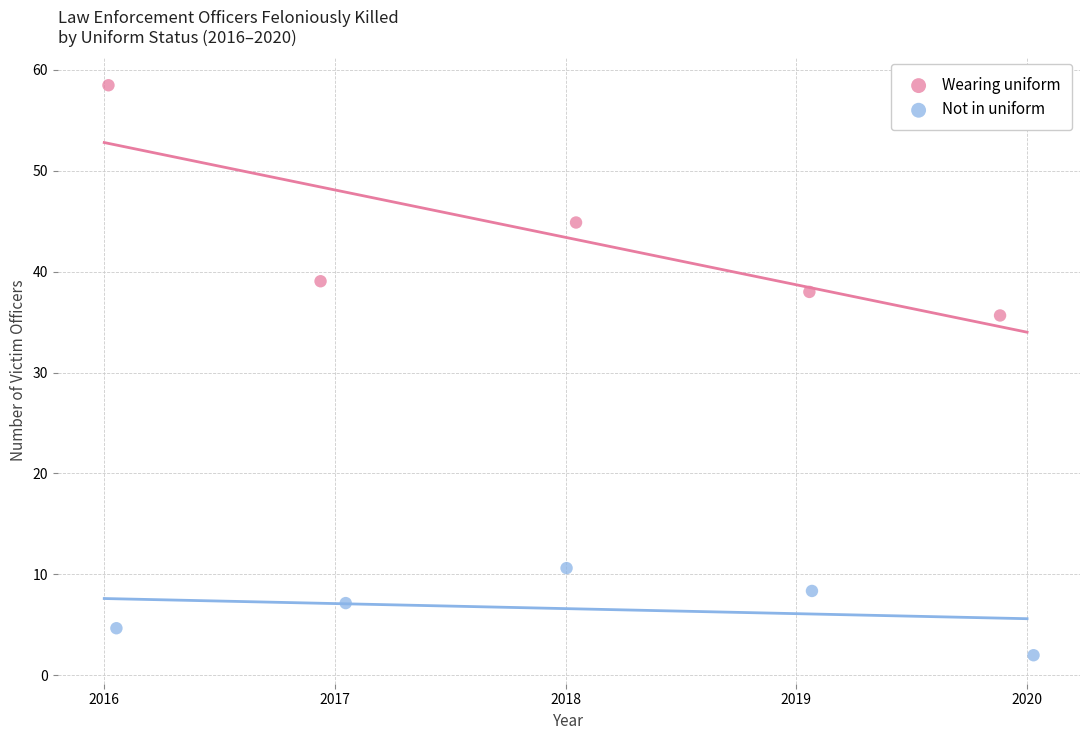

Which series contains the lowest Y value?

Not in uniform